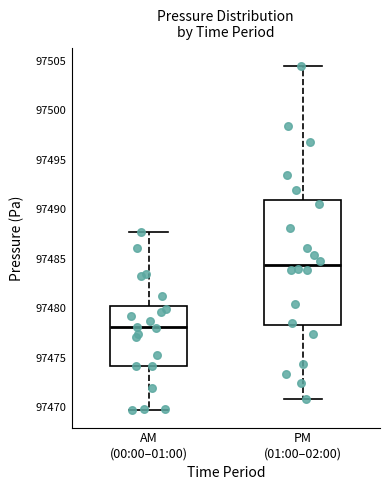

Reading left to right, transcribe this box plot: for each box, give where its median line is, the range the box spans, and where its two whiskers end, as read against the y-axis. The values are not printed on the chart, so give them approximately, as read against the axis.

AM (00:00–01:00): median 97478.0, box 97474.0 to 97480.0, whiskers 97469.5 to 97487.5
PM (01:00–02:00): median 97484.5, box 97478.5 to 97491.0, whiskers 97471.0 to 97504.5